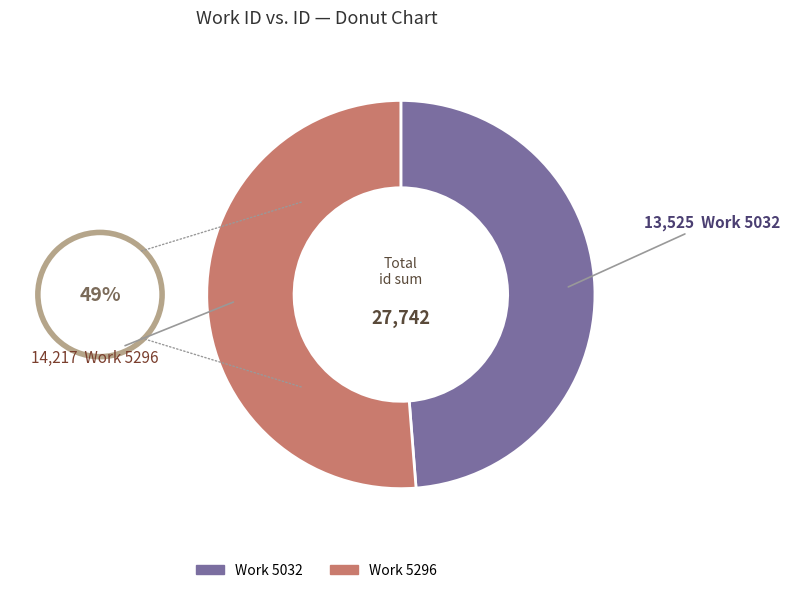

What is the ratio of the value at Work 5296 to the value at Work 5032?

1.1